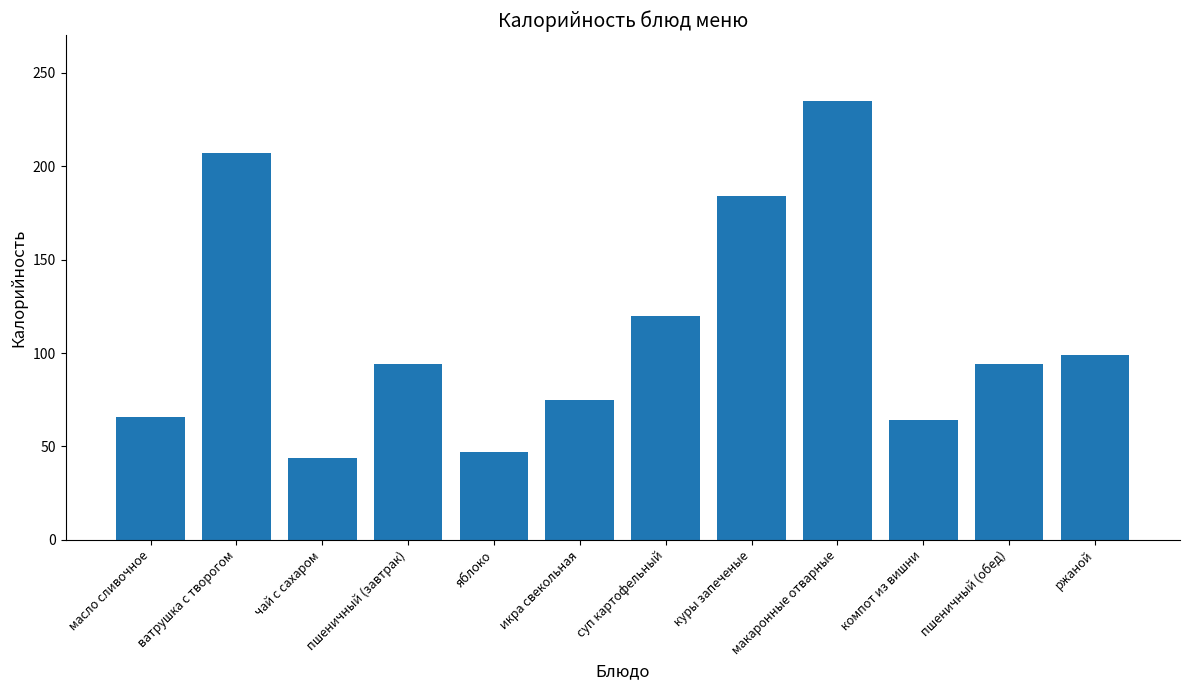

What position from the left is макаронные отварные?

9